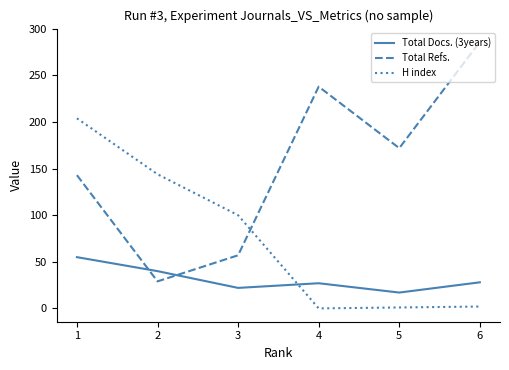

Is this an area chart (filled region under the line)?

No